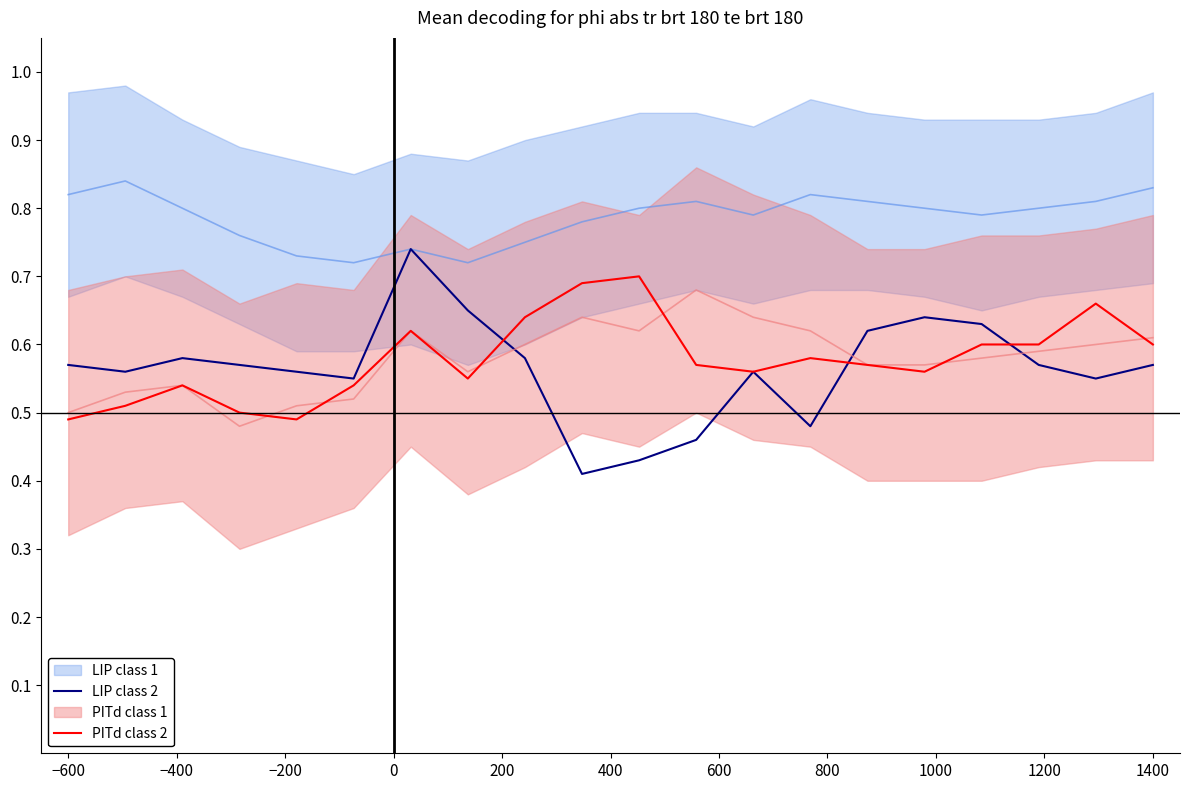

What position from the left is 1400?

20